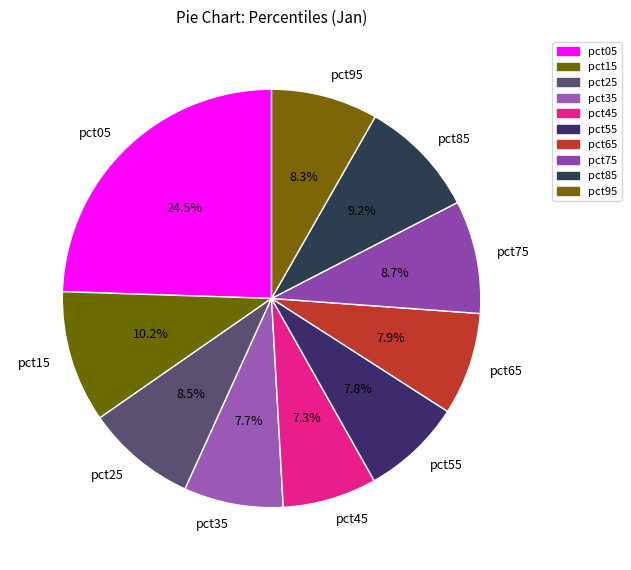

Count the number of slices in the pie.

10